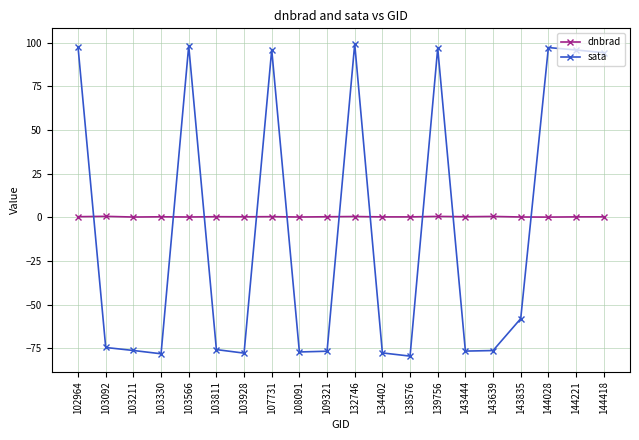

List the series in order of their peak value, lowest first.

dnbrad, sata